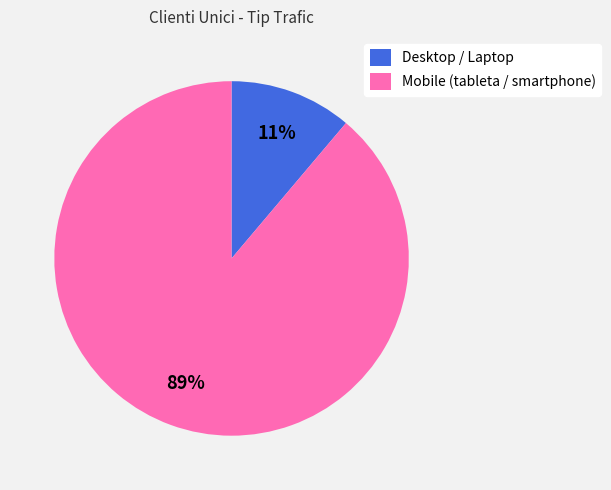

To the nearest percent, what is the difference between the largest and smallest slice percentages?

78%